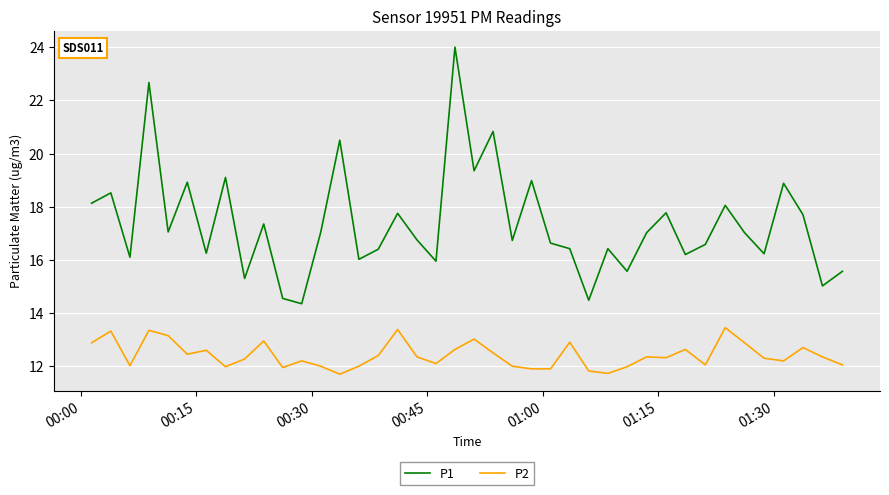

True or false: P1 and P2 cross at least once.

False